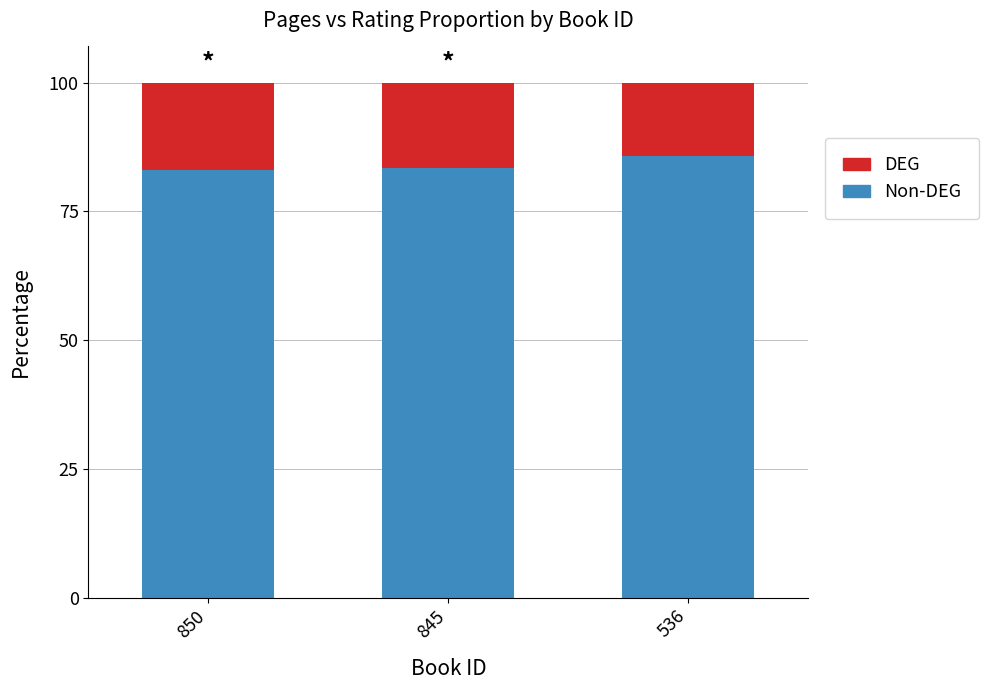

What is the total value across all series at 536?

100.0